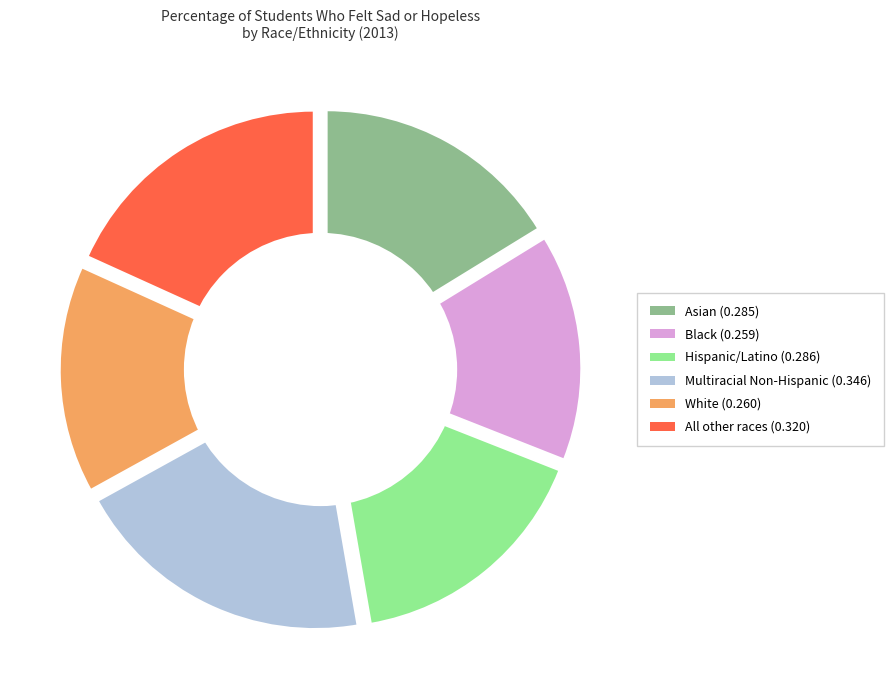

True or false: Black accounts for 26% of the total.

False